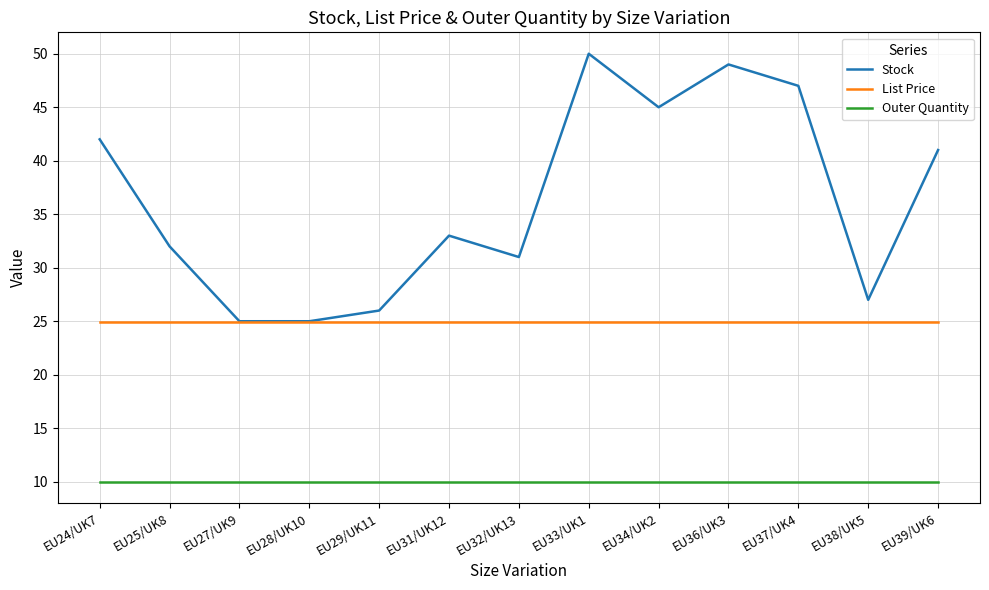

At how many categories does at least one series exceed 35?

6